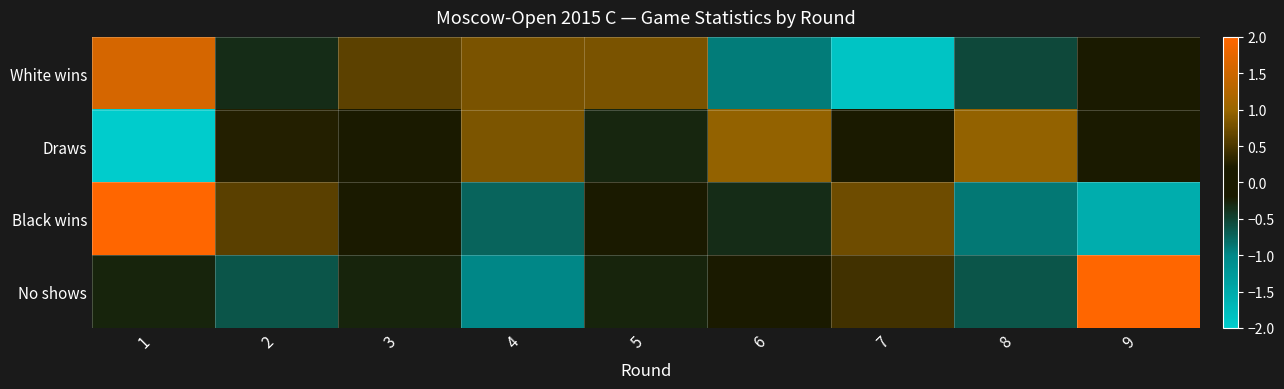

Rank the series by their average value, from highest to lowest.

No shows, White wins, Black wins, Draws